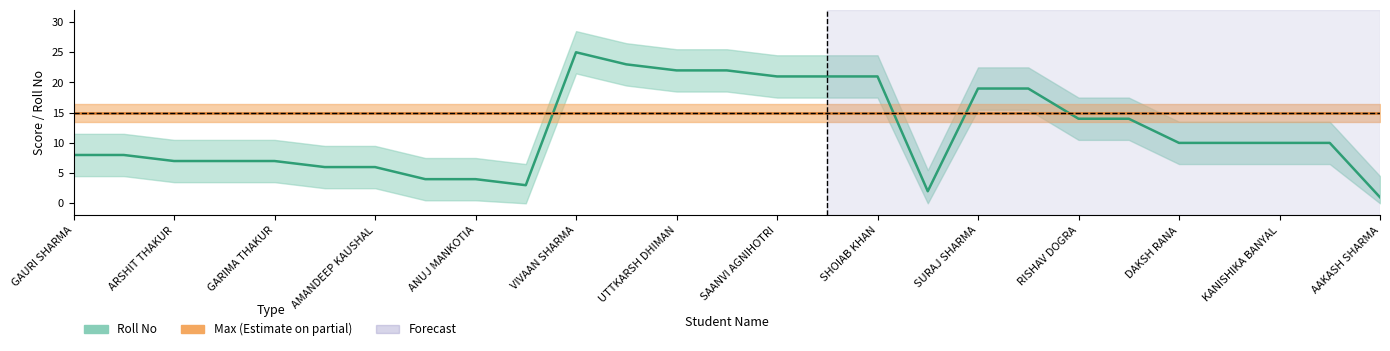

How many lines are shown in the chart?

1